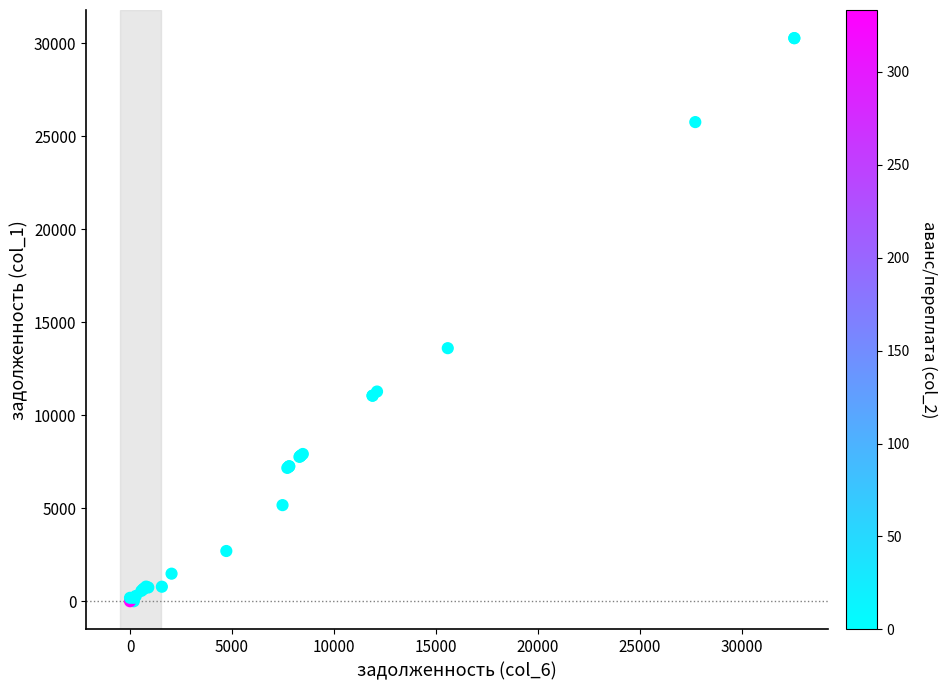

What Y value in the scatter plot is closest to 15130?

13600.3